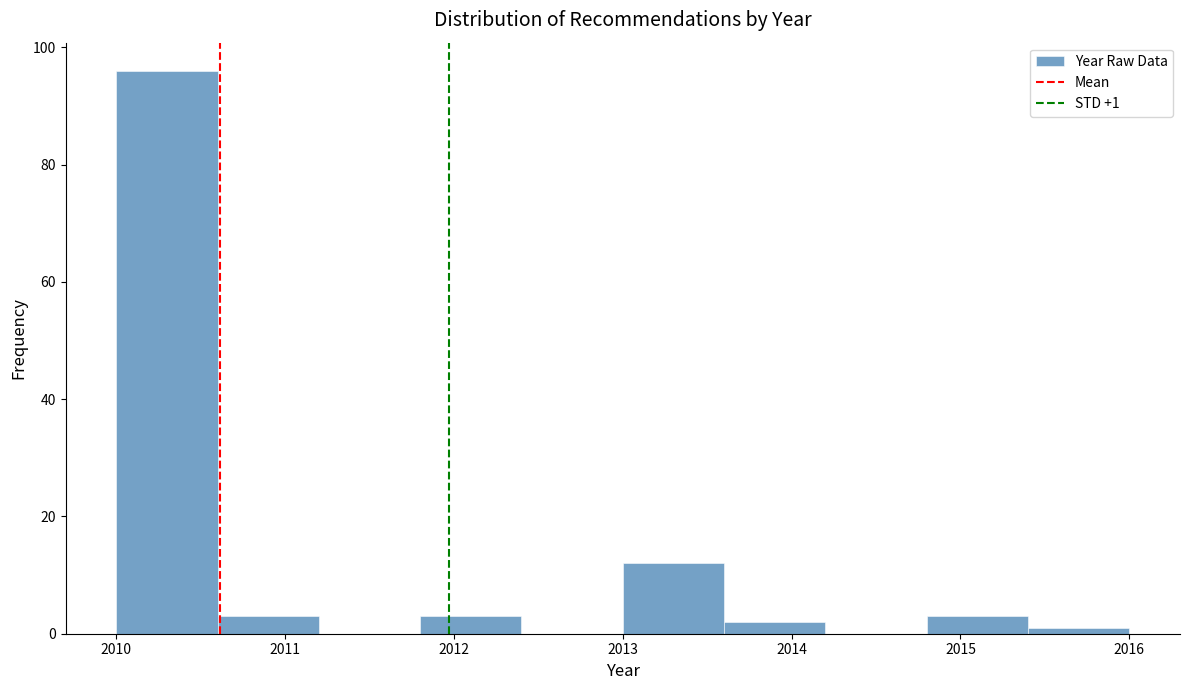

Which range on the x-axis has the tallest bar?

2010.0 to 2010.6